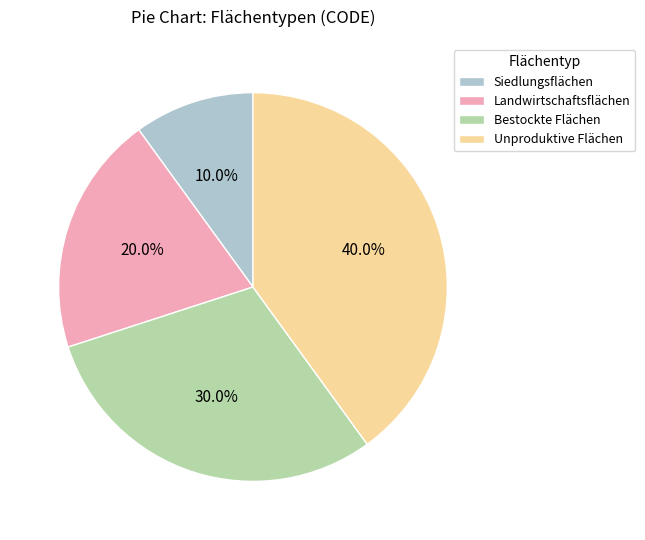

What is the ratio of the value at Unproduktive Flächen to the value at Landwirtschaftsflächen?

2.0